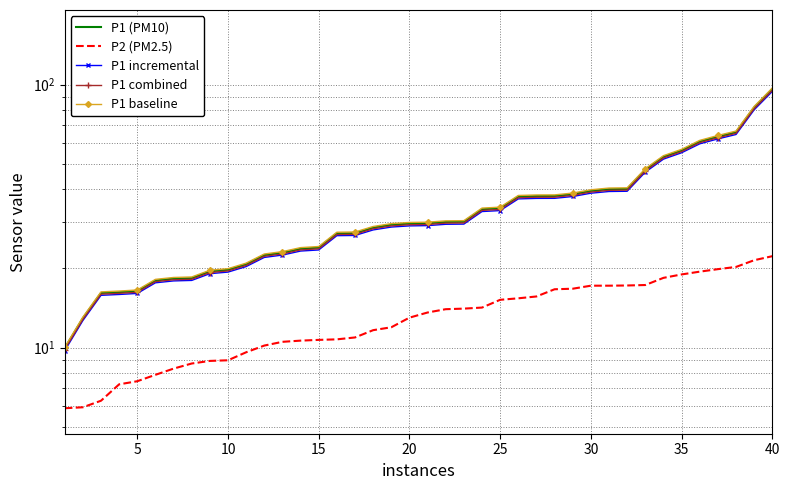

The P1 baseline series shows 35.5 at 36. True or false?

False